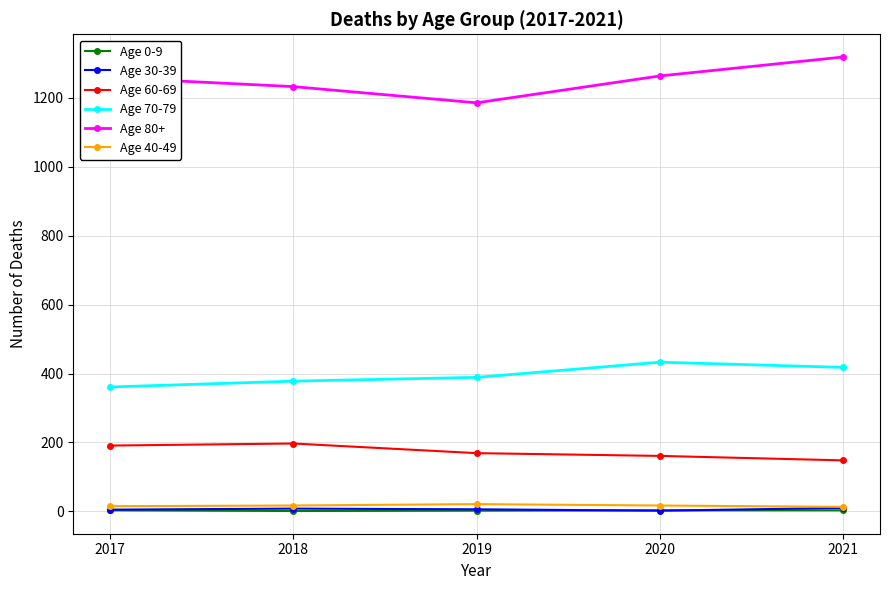

The Age 0-9 series shows 2 at 2019. True or false?

True